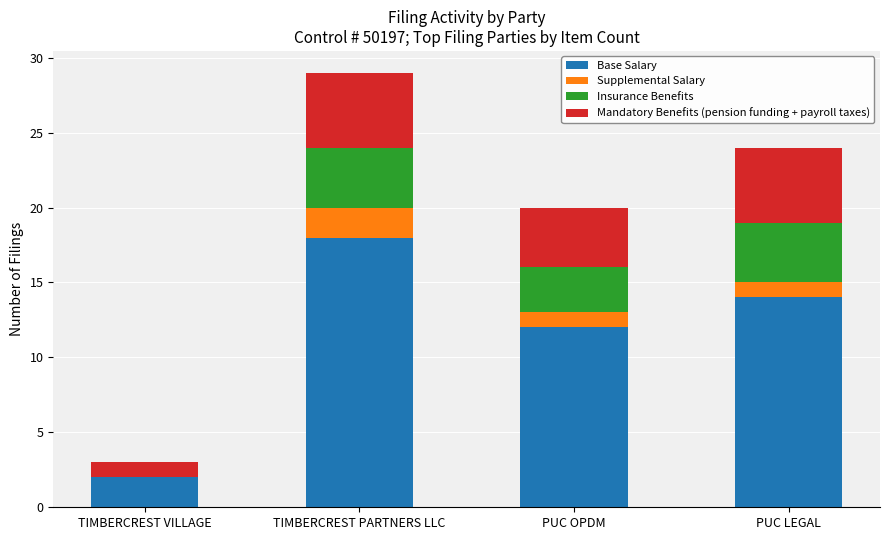

Reading right to left, transcribe the values for Base Salary.

PUC LEGAL=14	PUC OPDM=12	TIMBERCREST PARTNERS LLC=18	TIMBERCREST VILLAGE=2